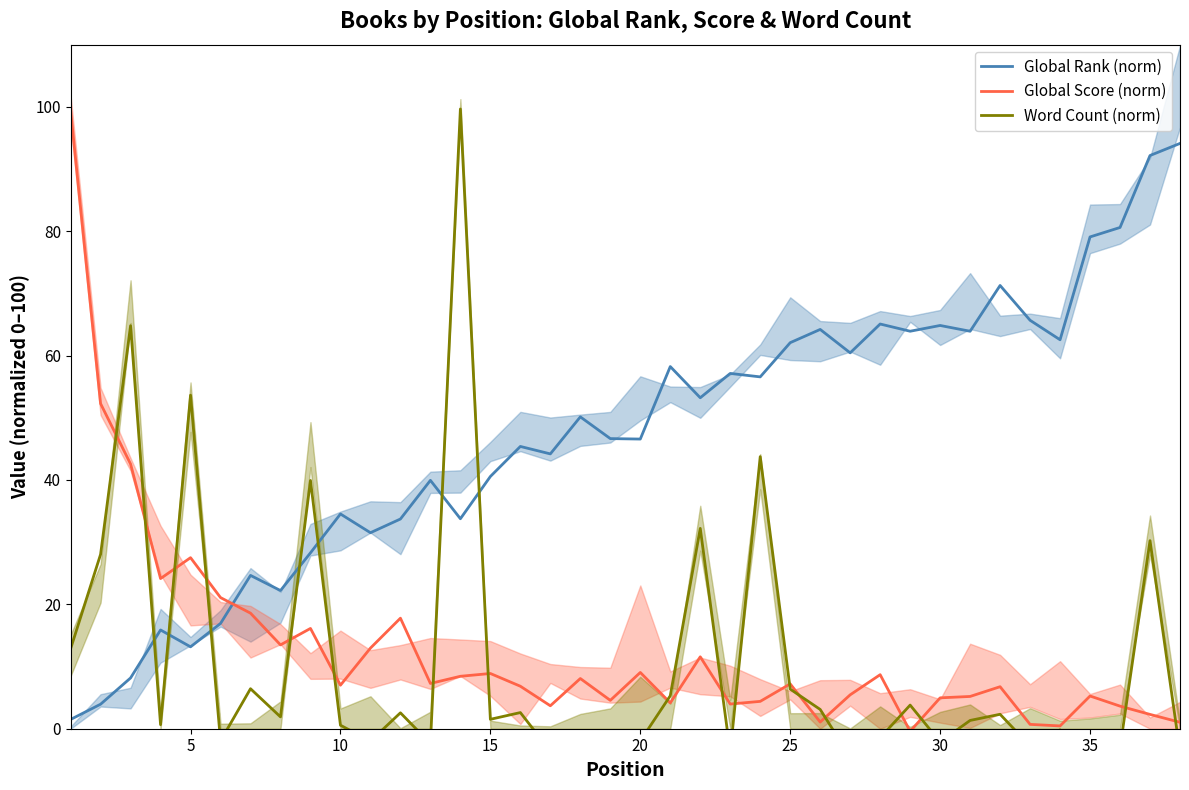

After their last crossing, which series has the higher values: Global Score (norm) or Global Rank (norm)?

Global Rank (norm)